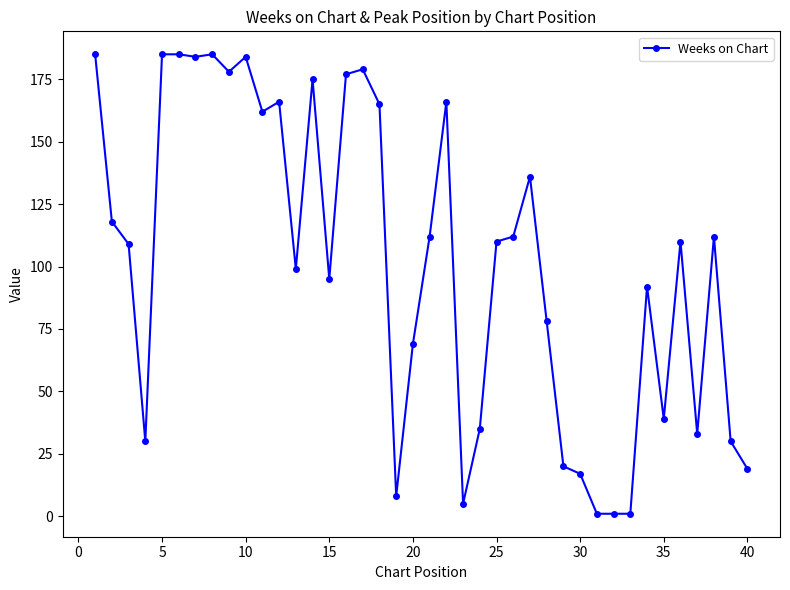

What is the average value?

102